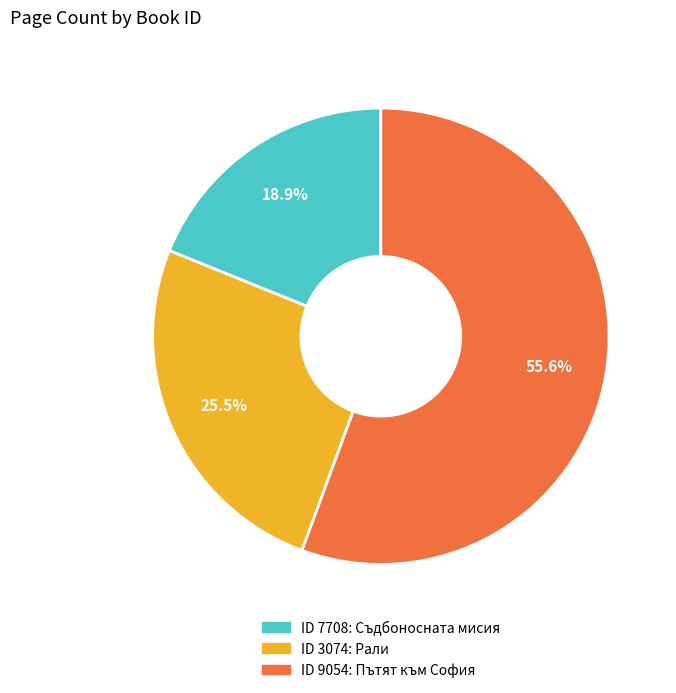

Does any single category account for the majority?

Yes